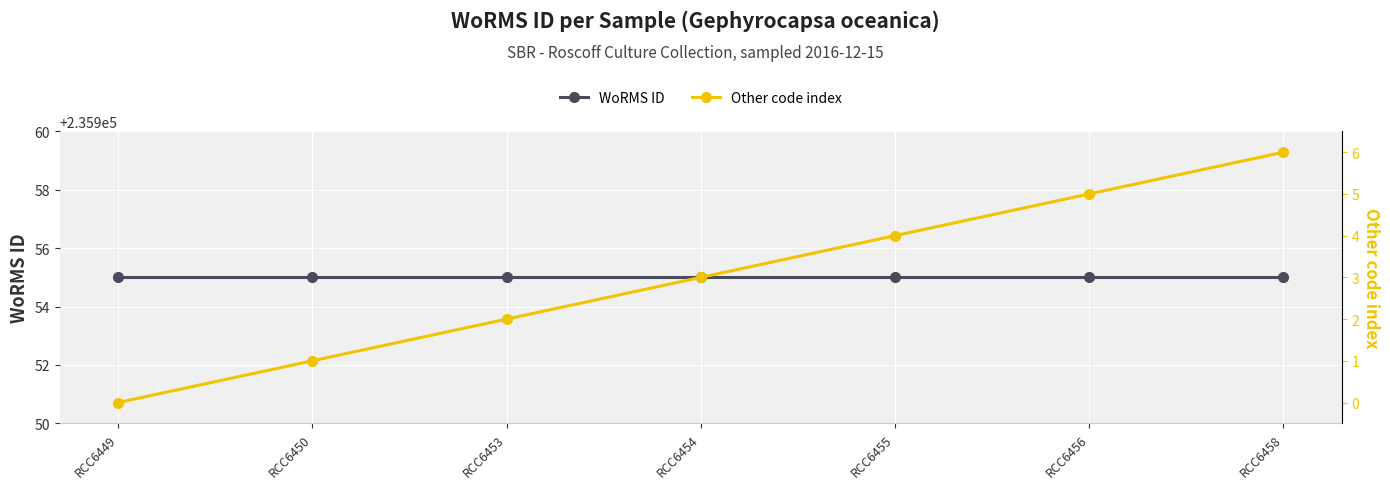

True or false: WoRMS ID has more than 2 points higher than both neighbors.

False